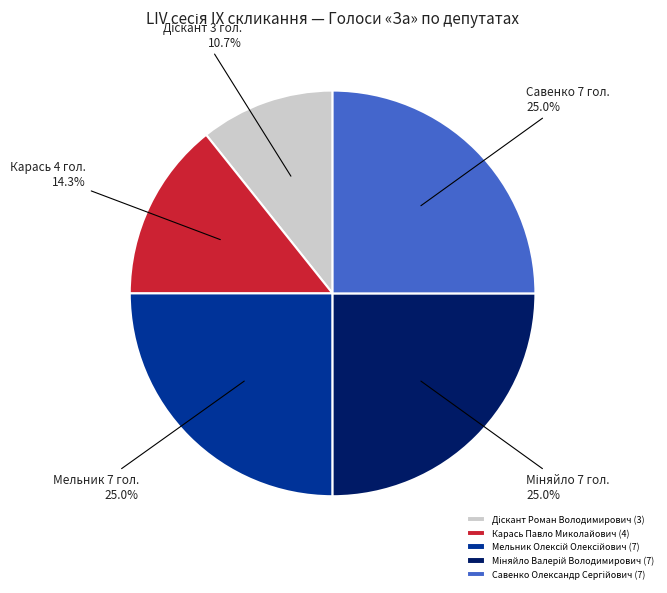

What percentage is NOT represented by Карась Павло Миколайович (4)?

85.7%